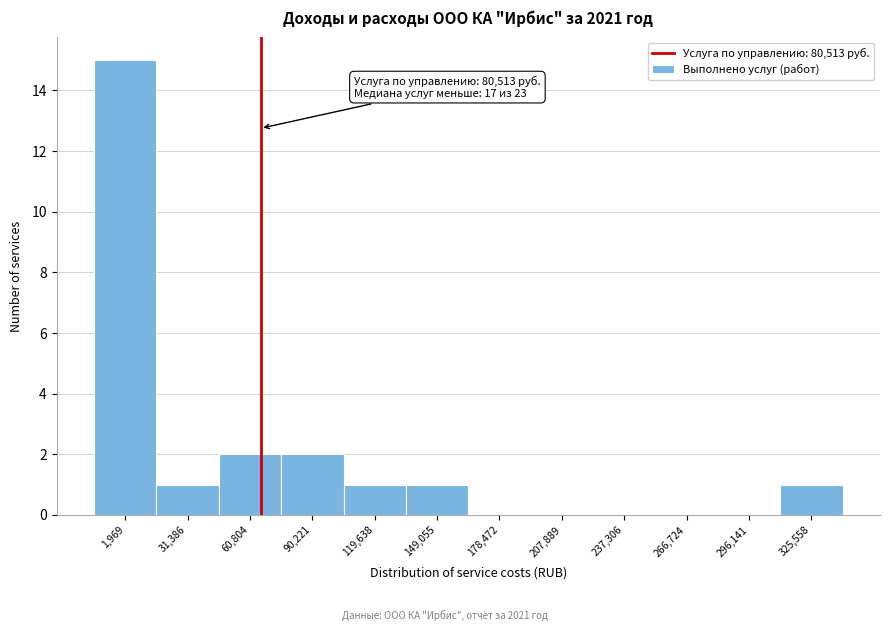

Reading left to right, extract all data points from this chart.

1,969=15	31,386=1	60,804=2	90,221=2	119,638=1	149,055=1	178,472=0	207,889=0	237,306=0	266,724=0	296,141=0	325,558=1